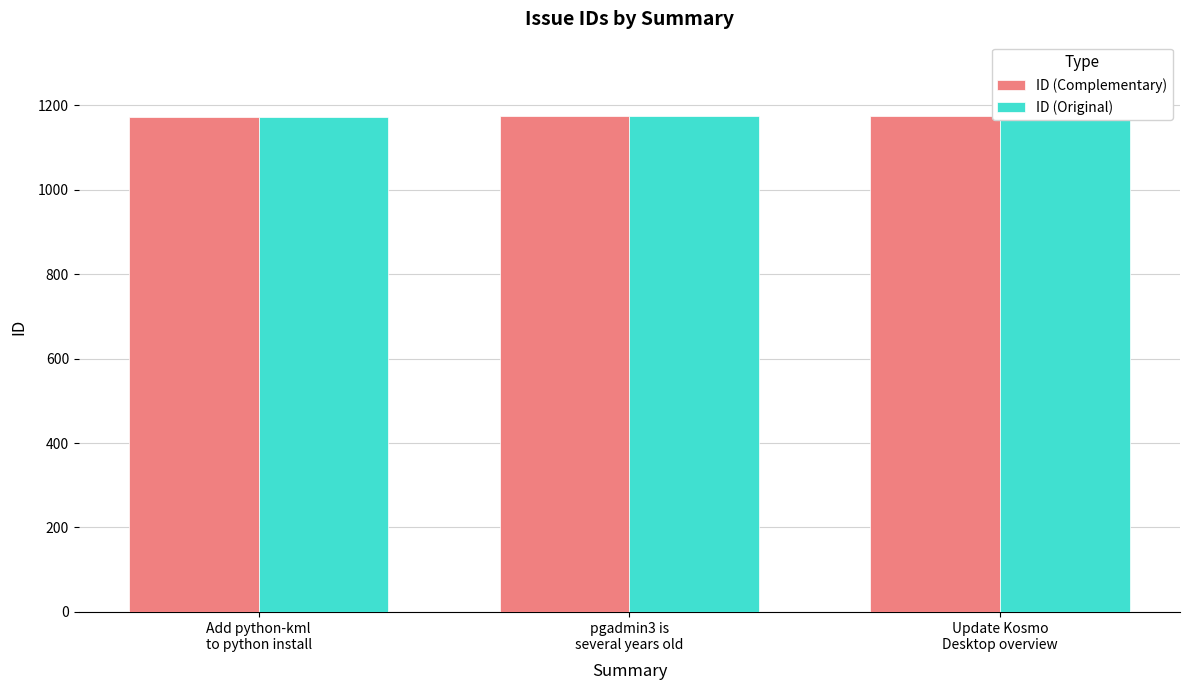

Count the number of data series in this chart.

2